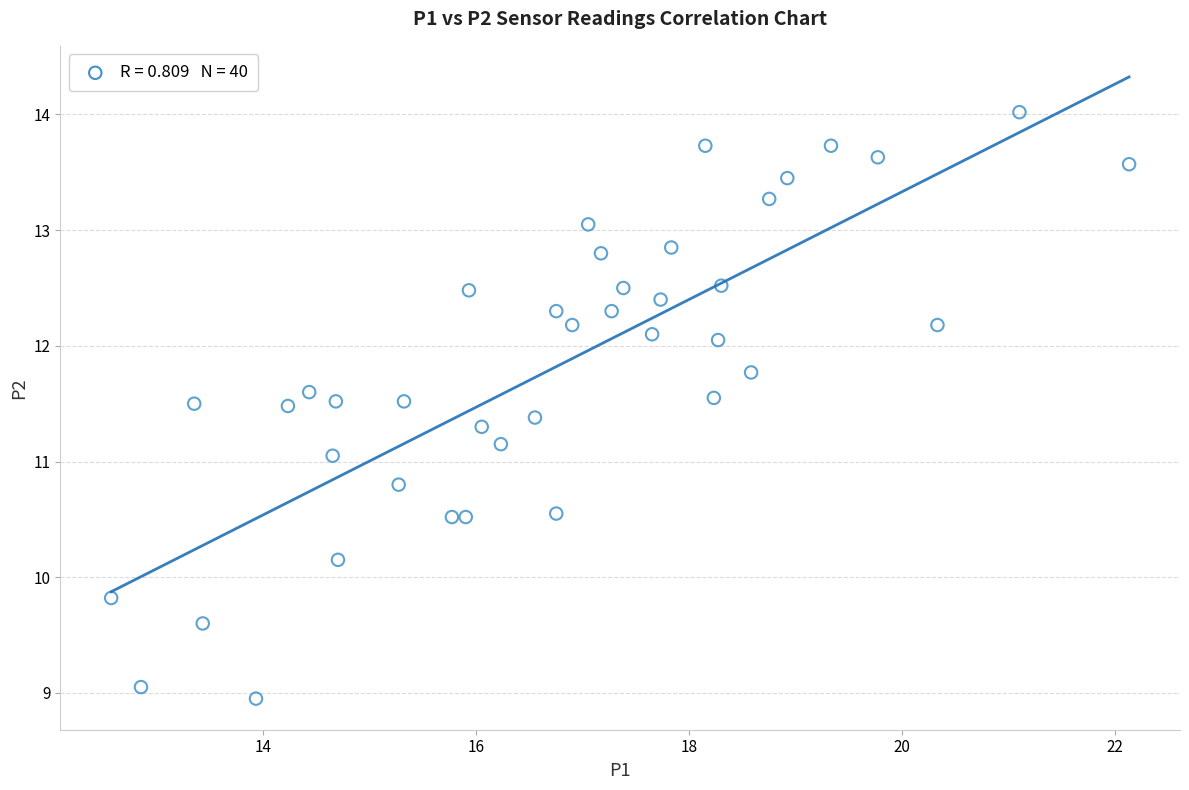

What is the range of Y values (max minus min)?

5.1